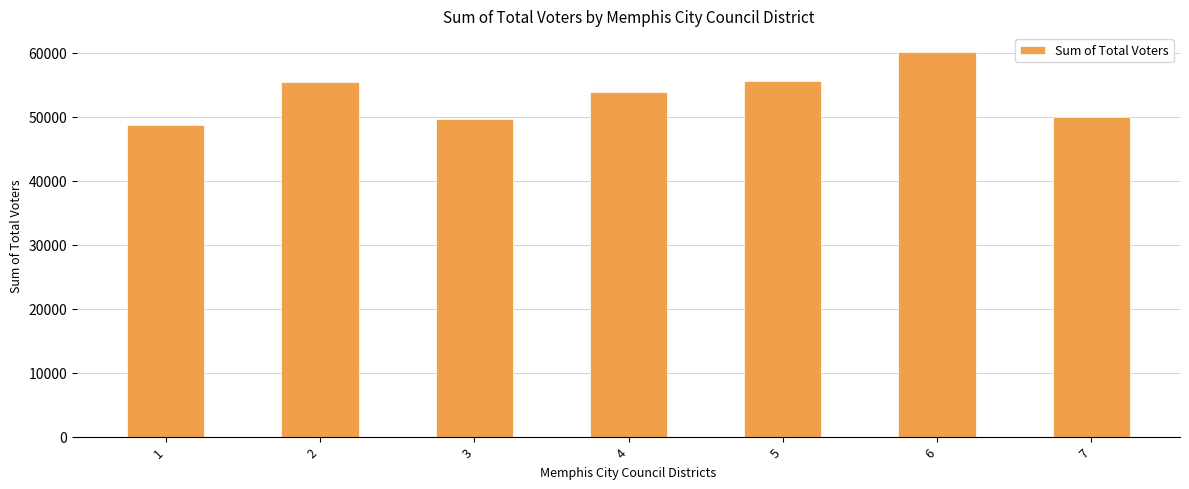

Count the number of data series in this chart.

1